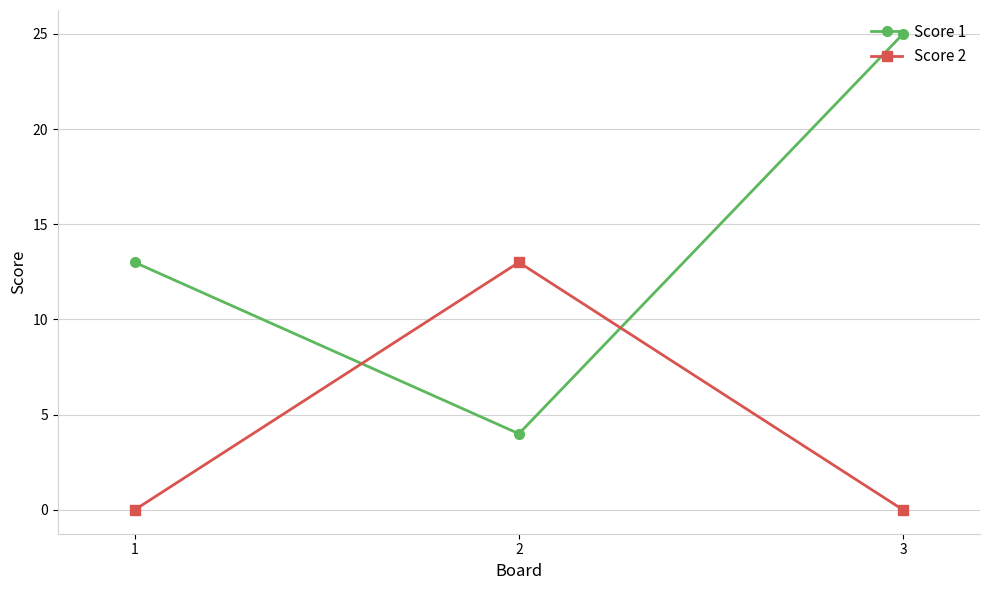

What is the difference between the maximum and minimum values in the Score 1 series?

21